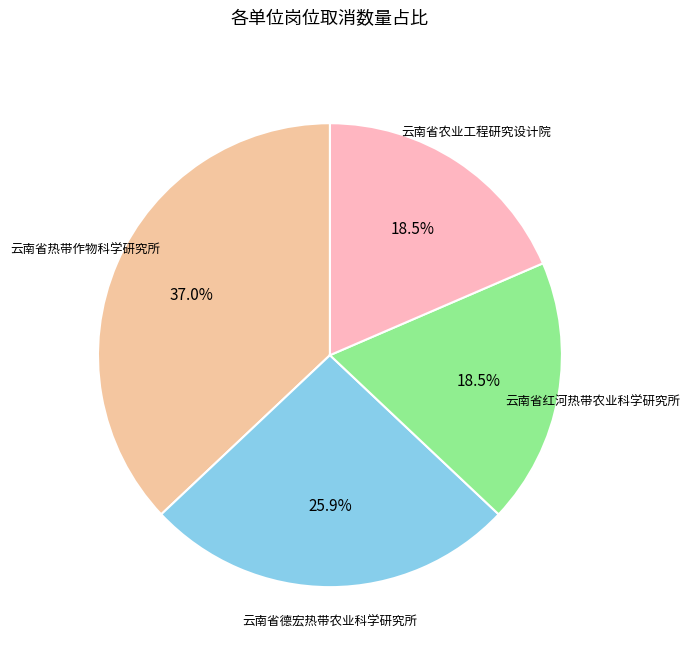

The 云南省农业工程研究设计院 slice represents 24% of the pie. True or false?

False